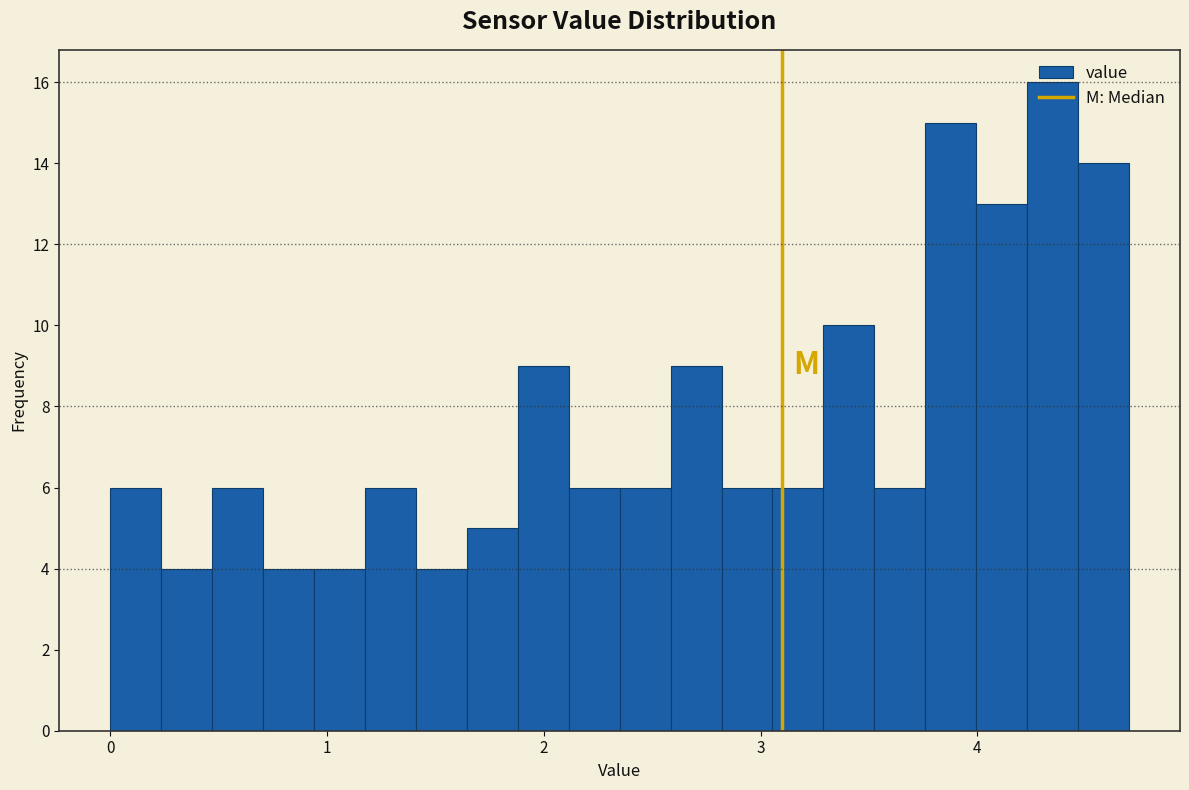

Around what value on the x-axis is the tallest bar? Give the approximate position of its centre, as read against the axis.

4.3